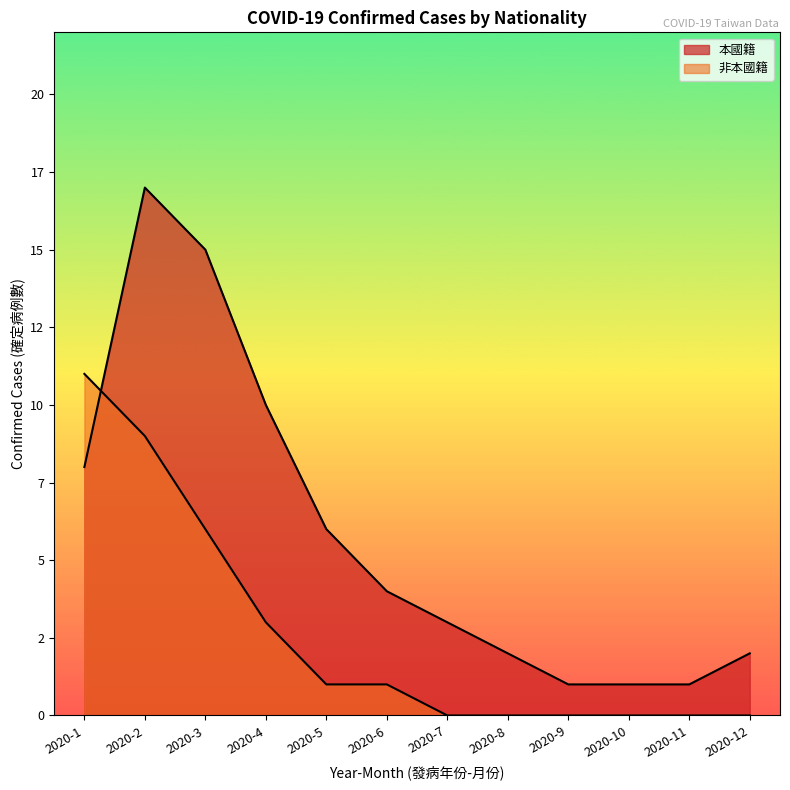

Does the chart display data point markers on the line(s)?

No